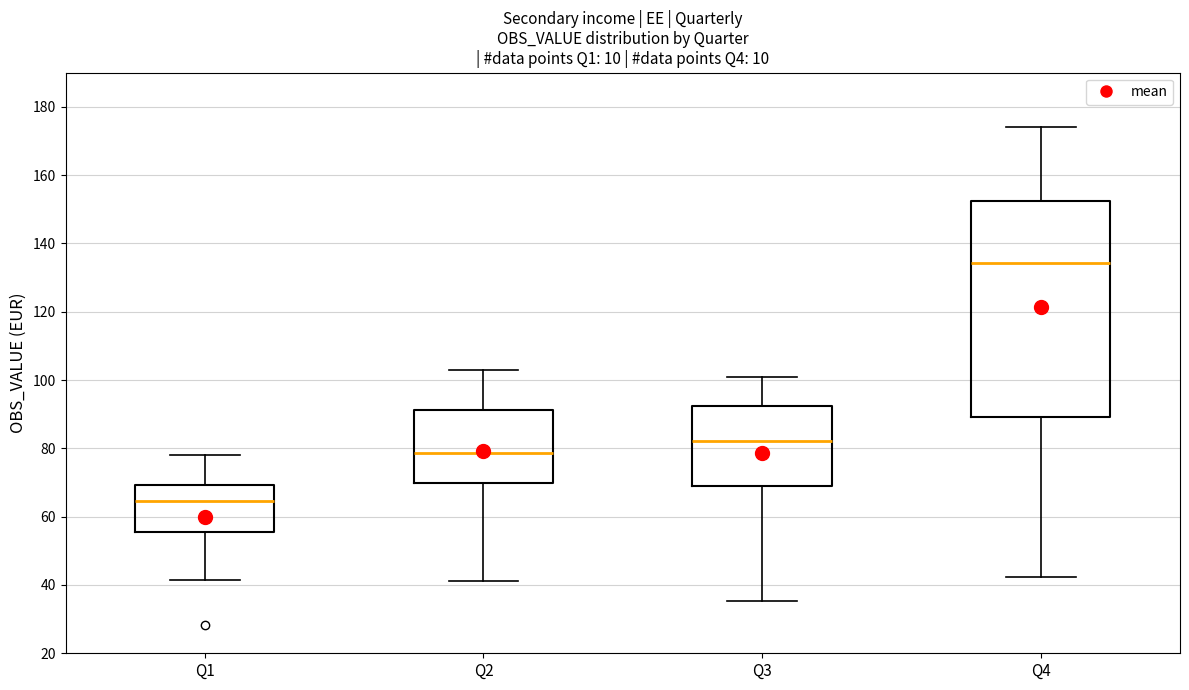

Which box's median line is the lowest?

Q1